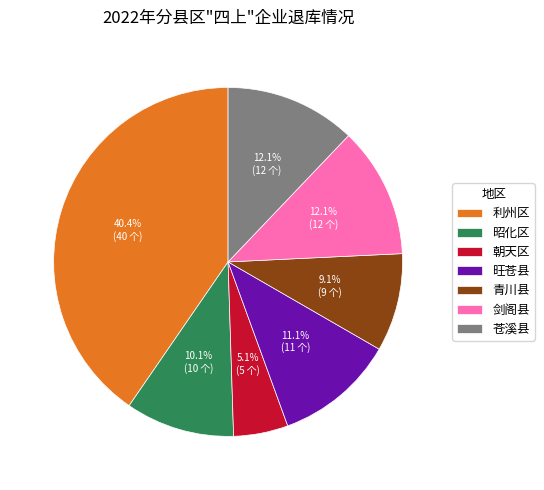

Which has a higher value, 朝天区 or 剑阁县?

剑阁县